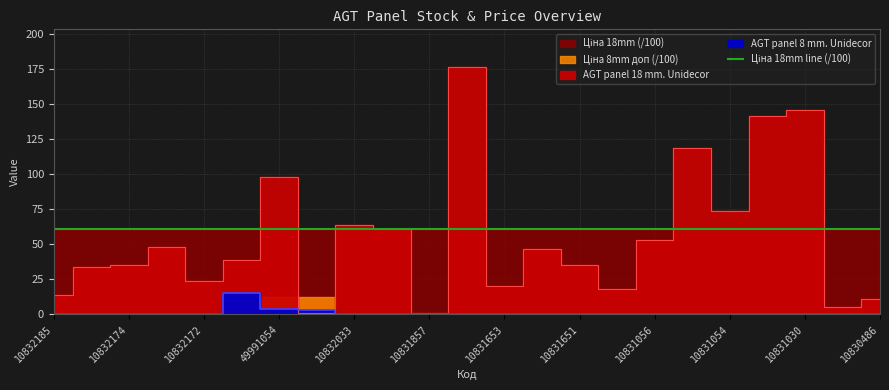

The AGT panel 18 mm. Unidecor series shows 142 at 10831052. True or false?

True